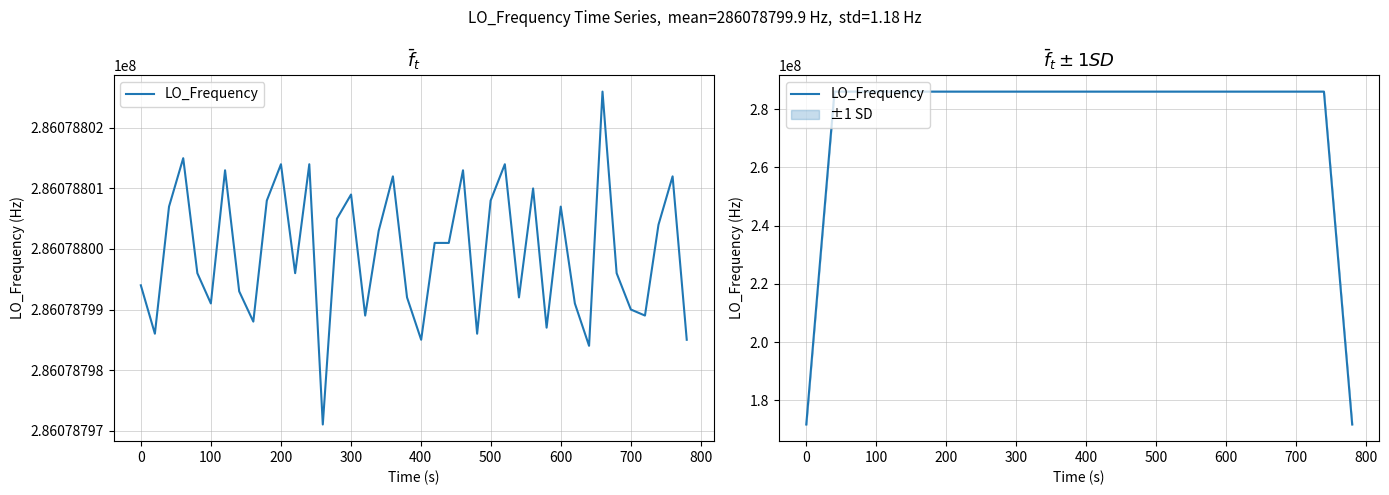

What is the average value?

277496436.0